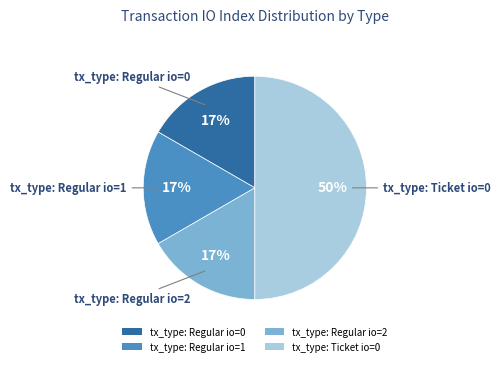

Combined, do tx_type: Regular io=1 and tx_type: Regular io=0 account for over 50%?

No